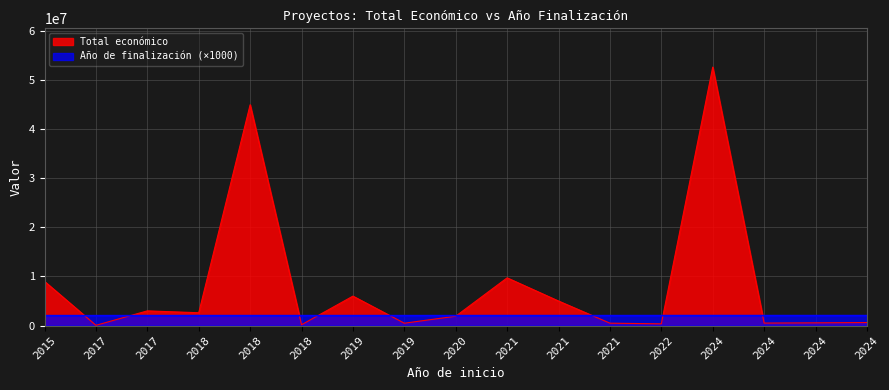

The Total económico series shows 9724763 at 2021. True or false?

True